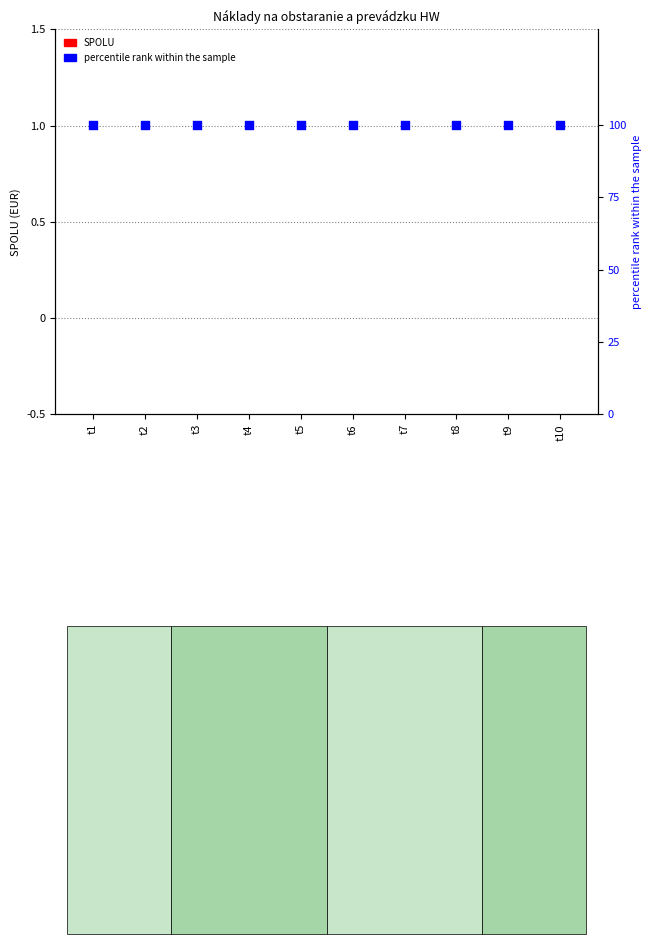

At which category is the sum across all series the highest?

t1